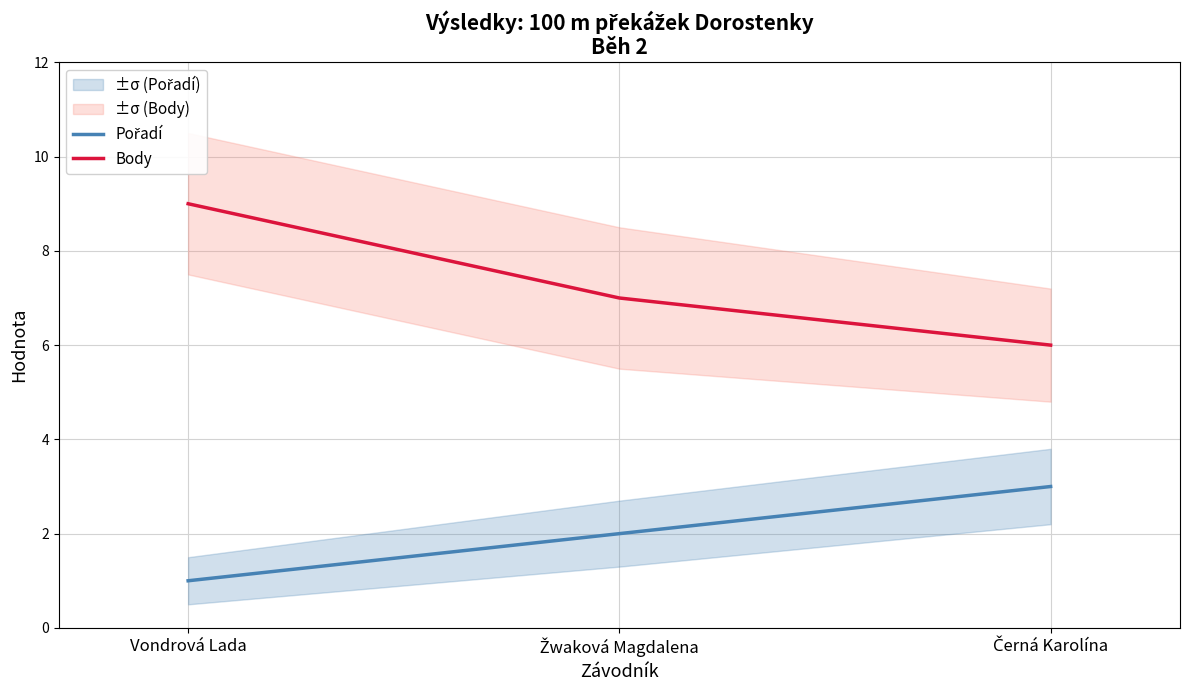

At which label does Pořadí reach its peak?

Černá Karolína